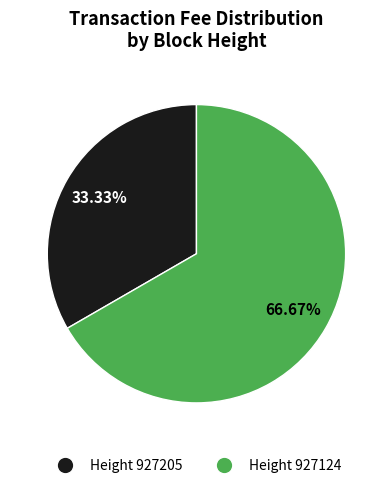

Is there a majority slice in this chart?

Yes